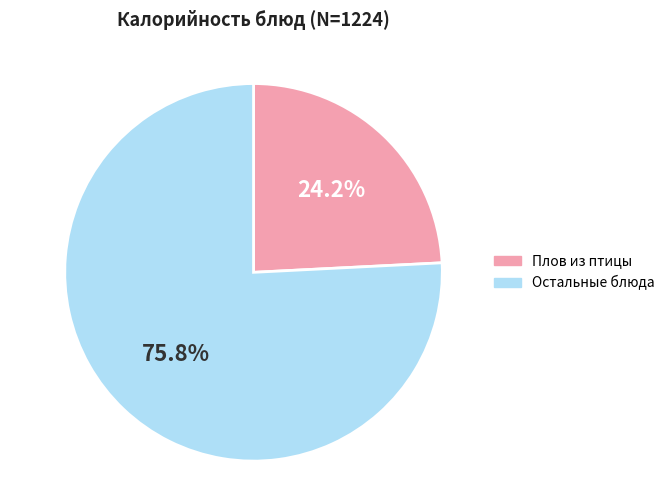

Between Остальные блюда and Плов из птицы, which is larger?

Остальные блюда